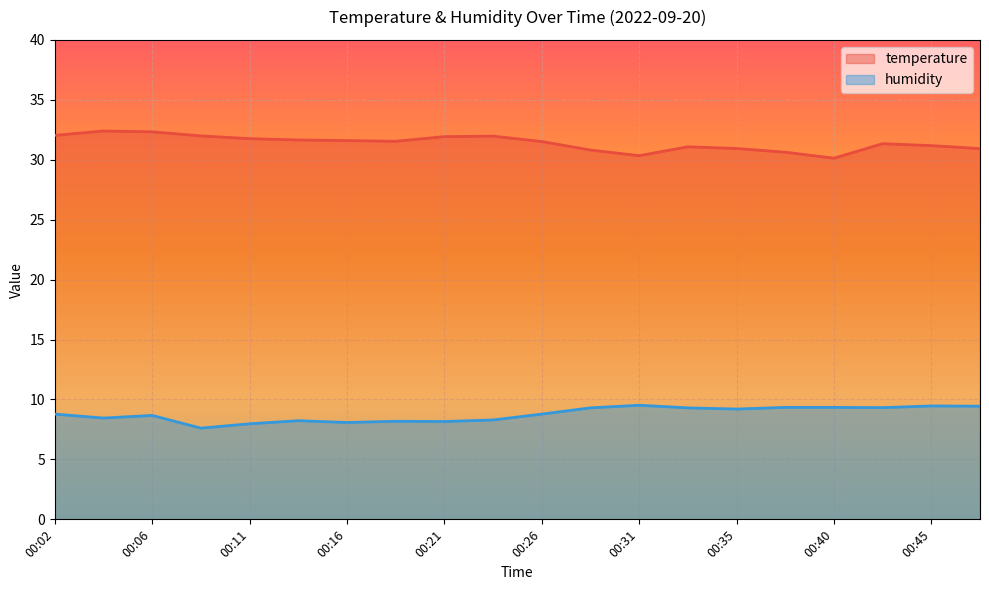

List the series in order of their peak value, lowest first.

humidity, temperature